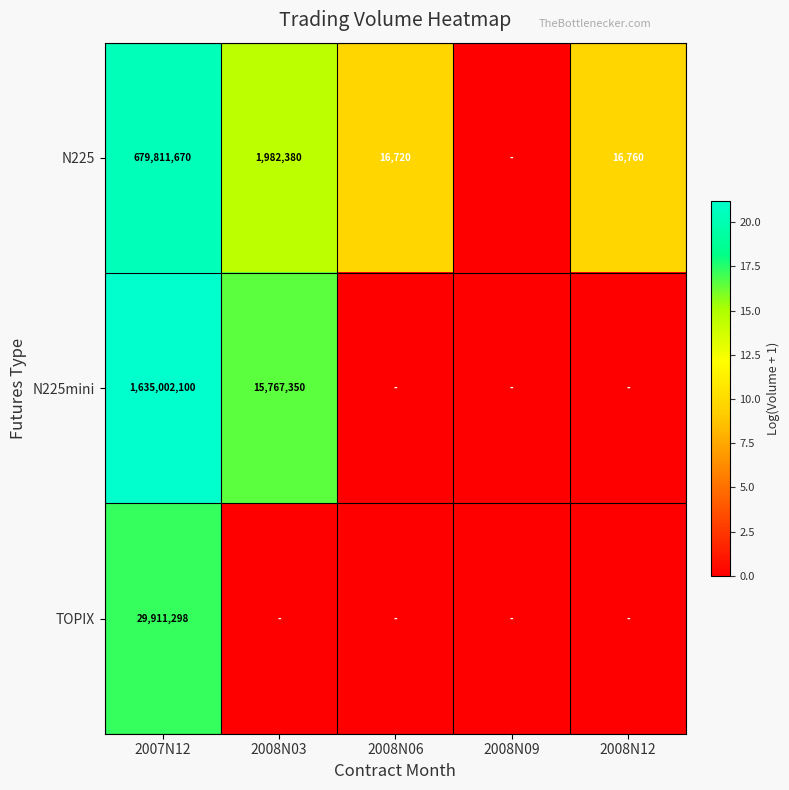

The value of N225 at 2008N06 is 24506. True or false?

False